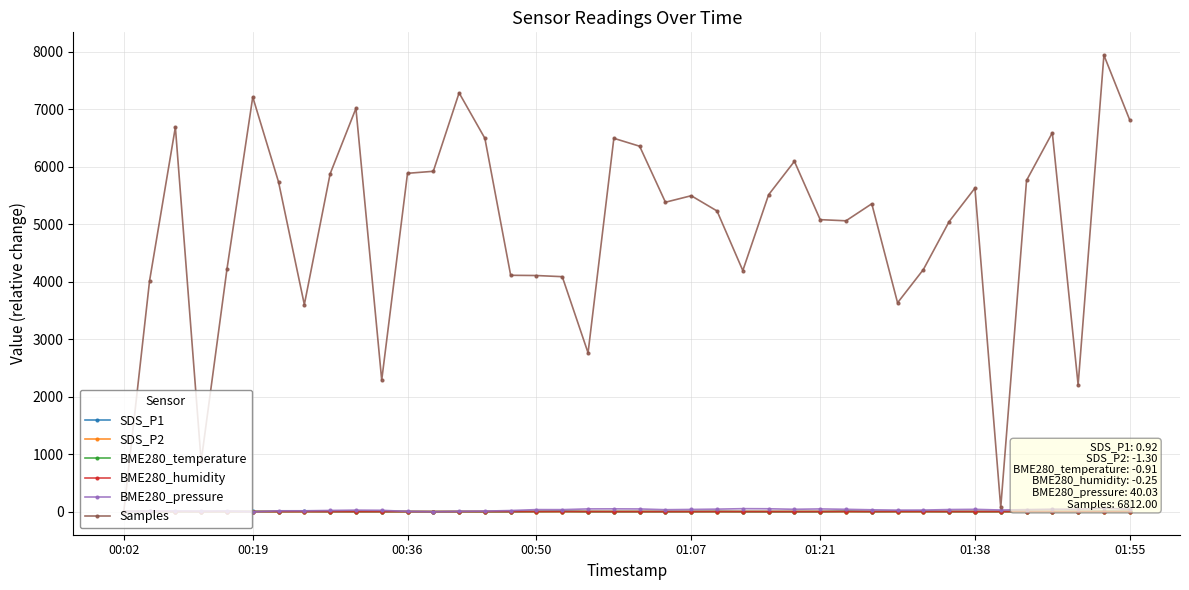

What are all the series names shown in the legend?

SDS_P1, SDS_P2, BME280_temperature, BME280_humidity, BME280_pressure, Samples